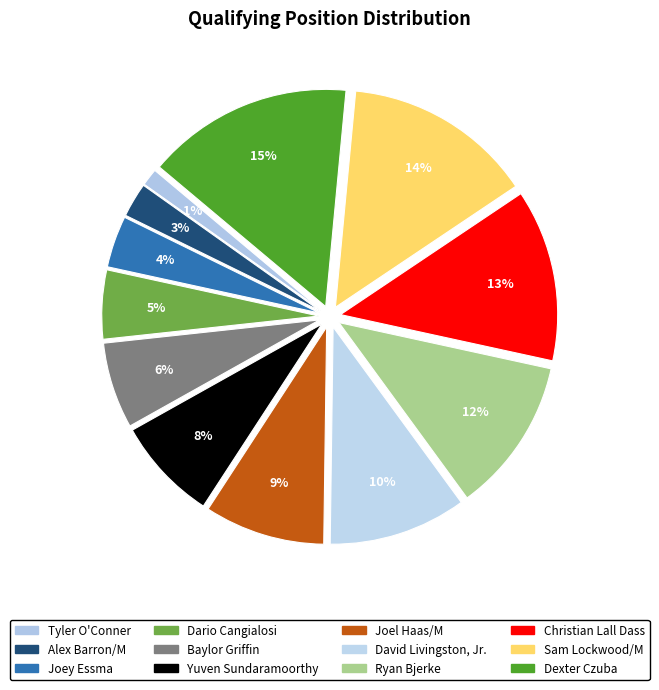

What is the change in value from Joey Essma to Dario Cangialosi?

+1